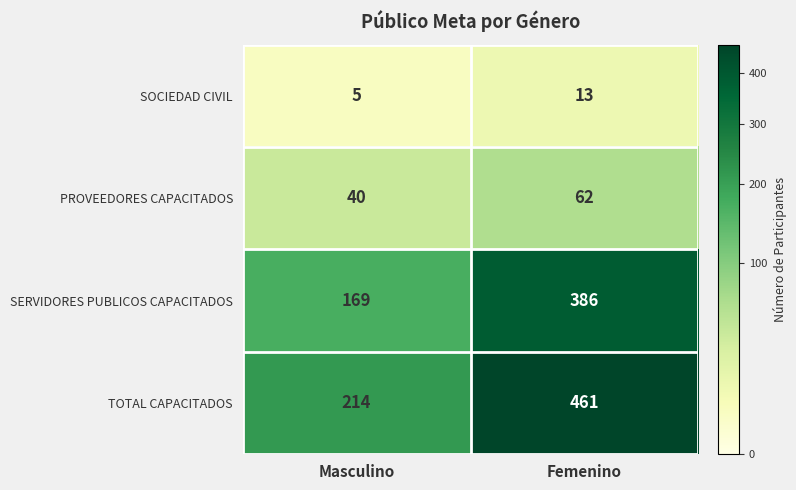

List the series in order of their peak value, highest first.

TOTAL CAPACITADOS, SERVIDORES PUBLICOS CAPACITADOS, PROVEEDORES CAPACITADOS, SOCIEDAD CIVIL